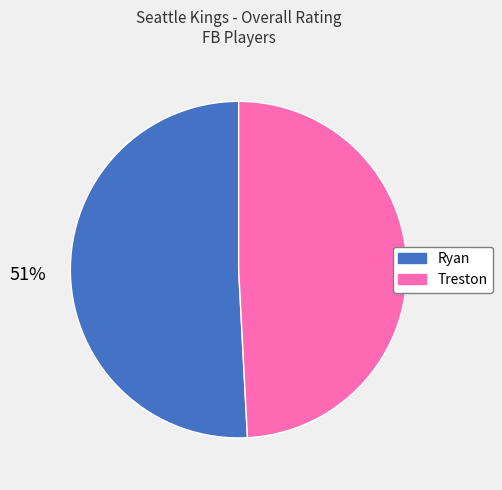

Which category has the smallest portion of the pie?

Treston